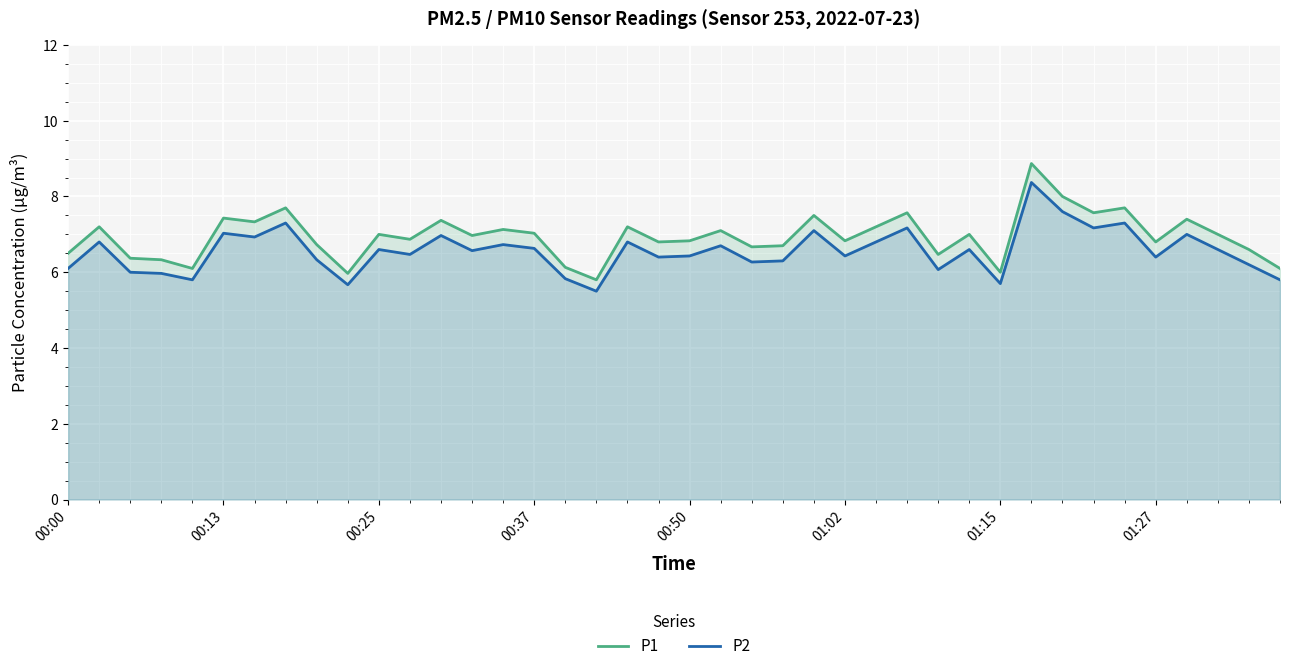

In P2, how many points are higher than both neighbors (excluding endpoints)?

14